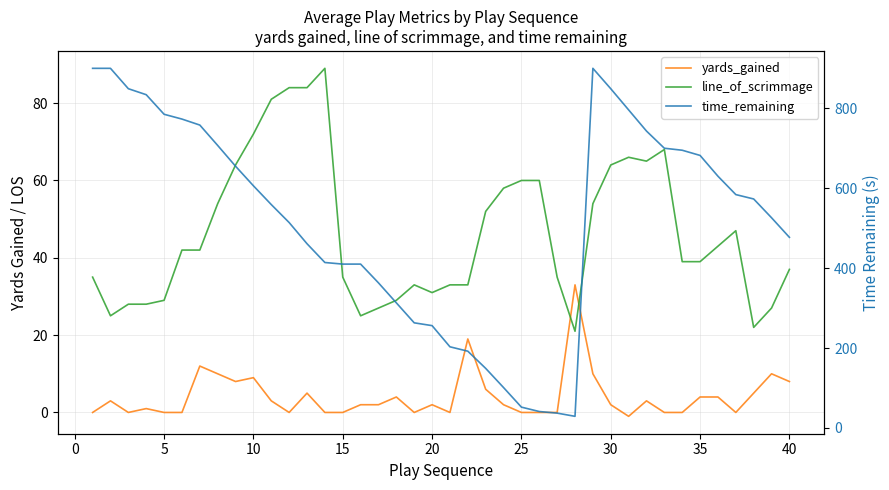

Which series ends up on top after the final intersection of yards_gained and line_of_scrimmage?

line_of_scrimmage